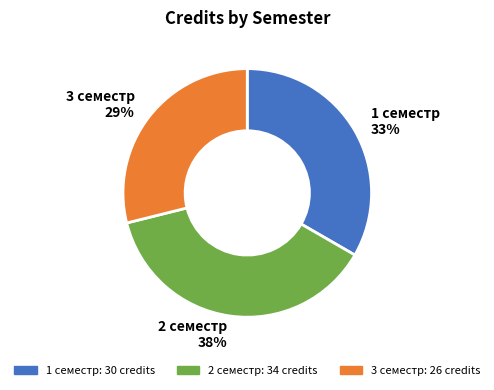

How many segments does this pie chart have?

3